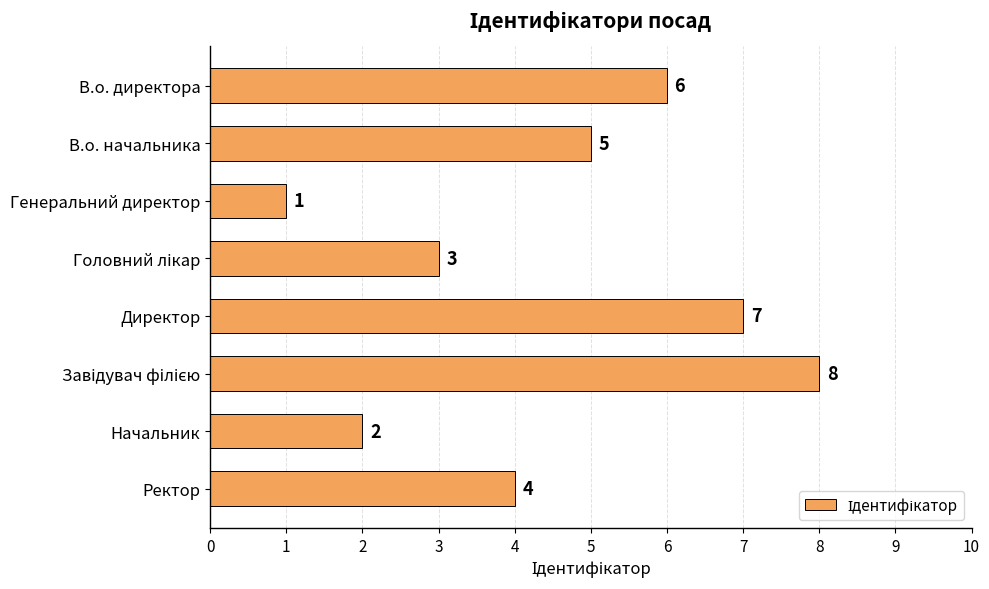

Is it true that the value at Начальник is 2?

True